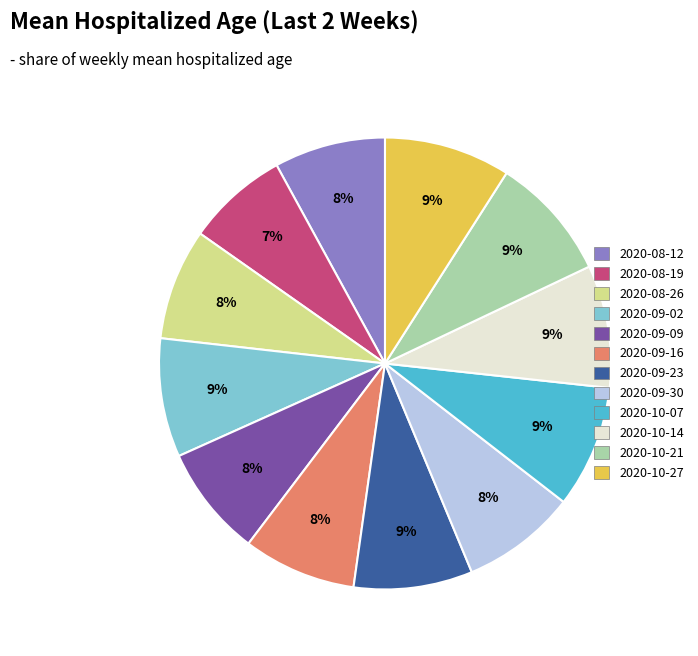

How many slices are in this pie chart?

12